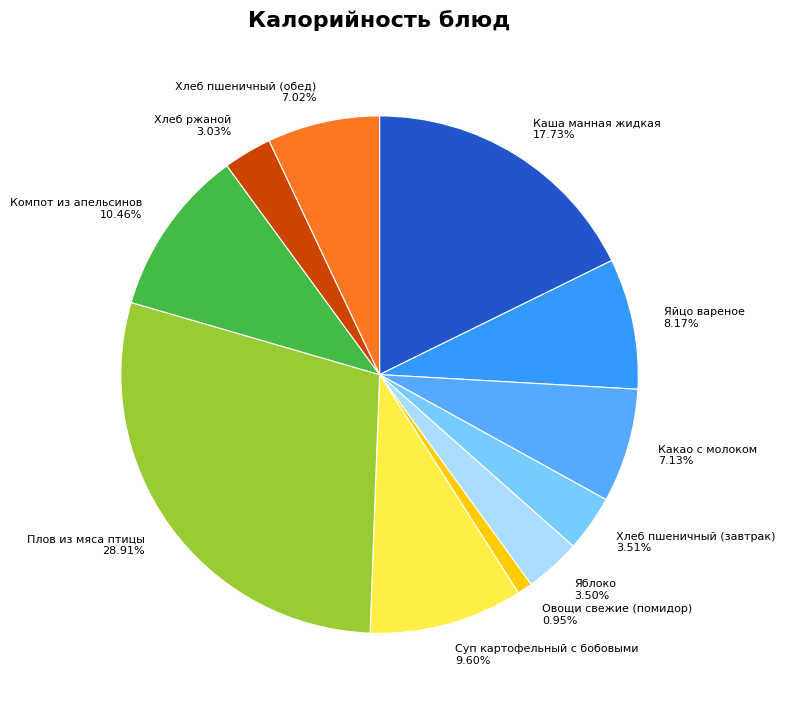

Which slice is the smallest?

Овощи свежие (помидор)